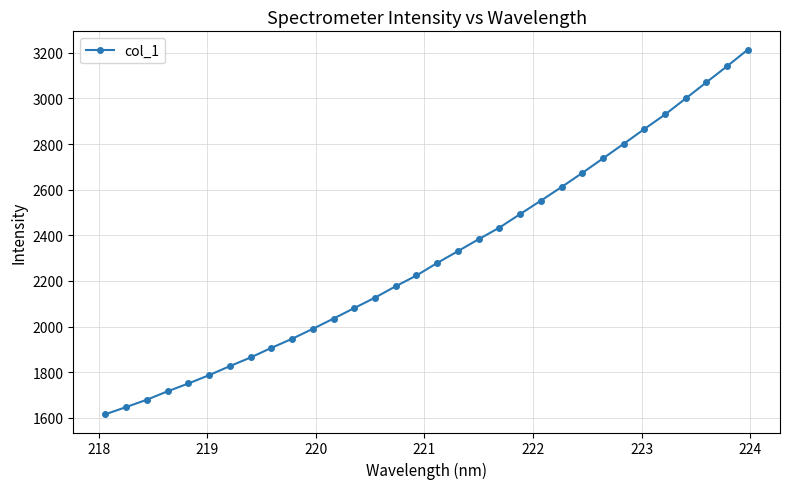

True or false: the data has more than 2 interior local peaks.

False